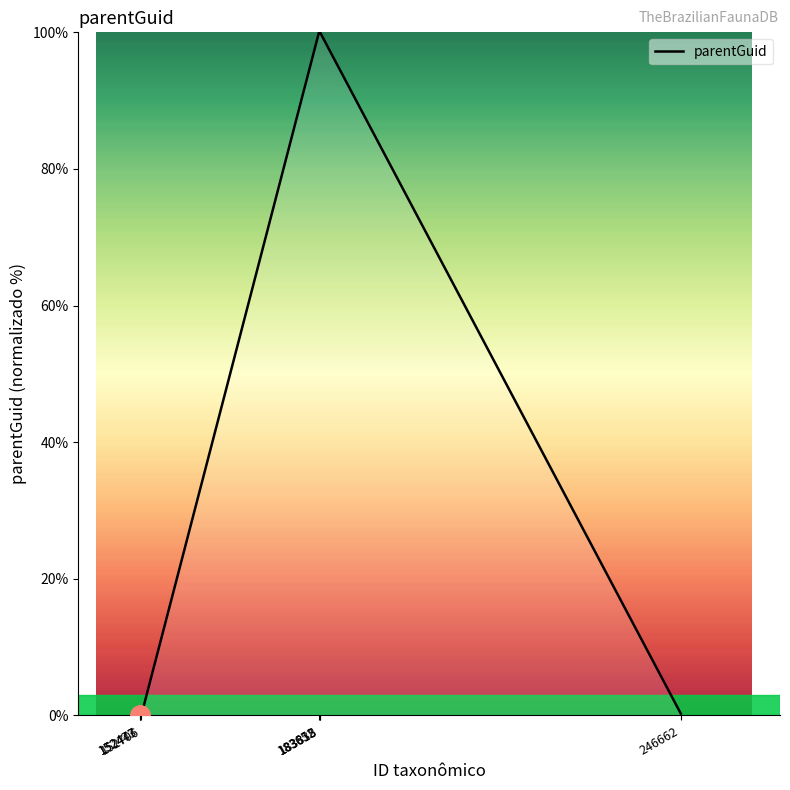

What is the difference between the maximum and minimum values?

100.0